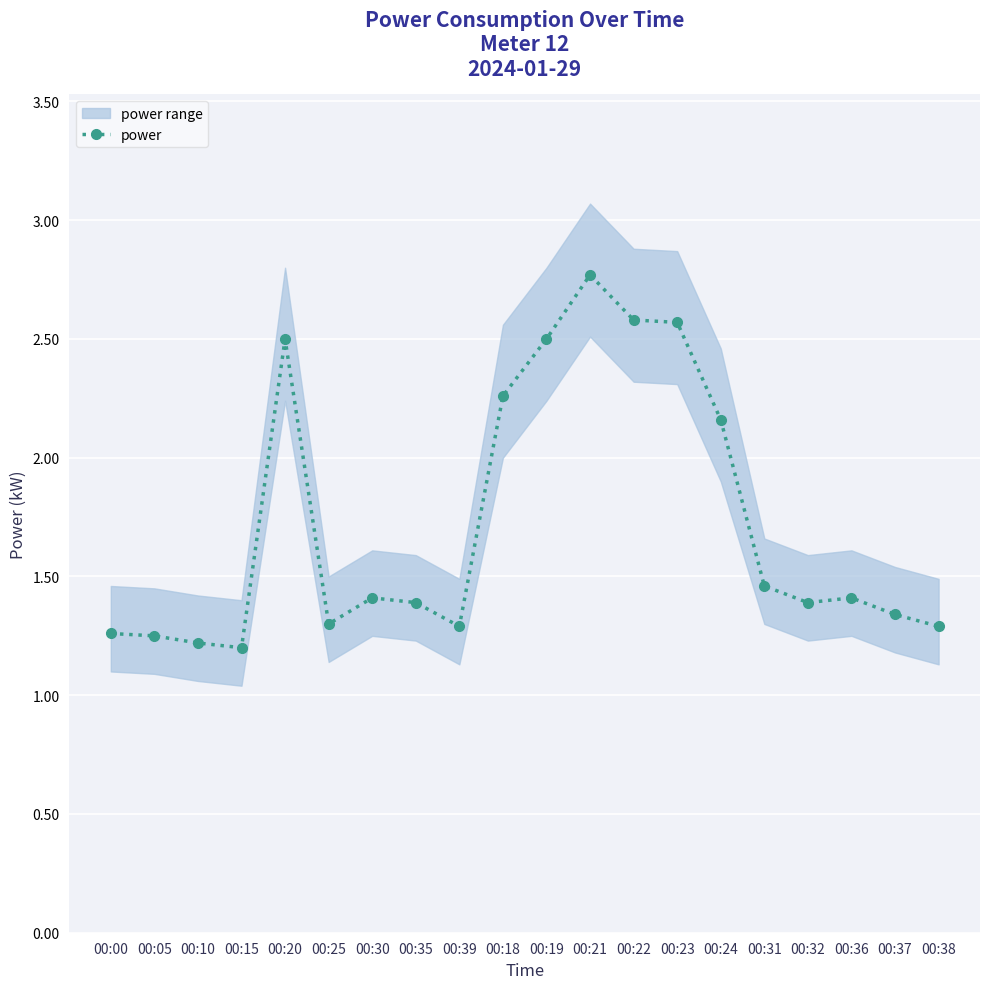

How many points are higher than both their immediate neighbors (excluding endpoints)?

4